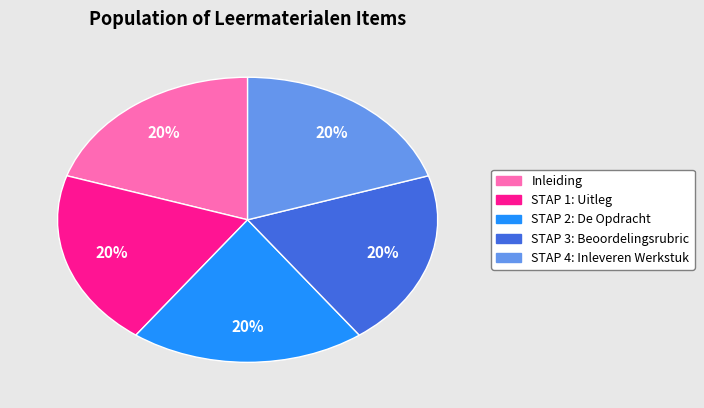

The Inleiding slice represents 15% of the pie. True or false?

False